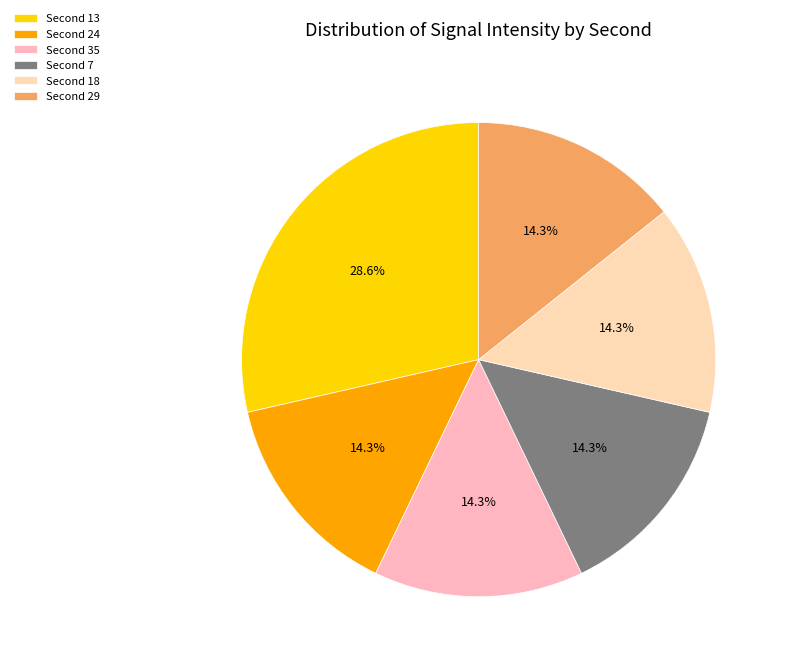

Which slice is the smallest?

7